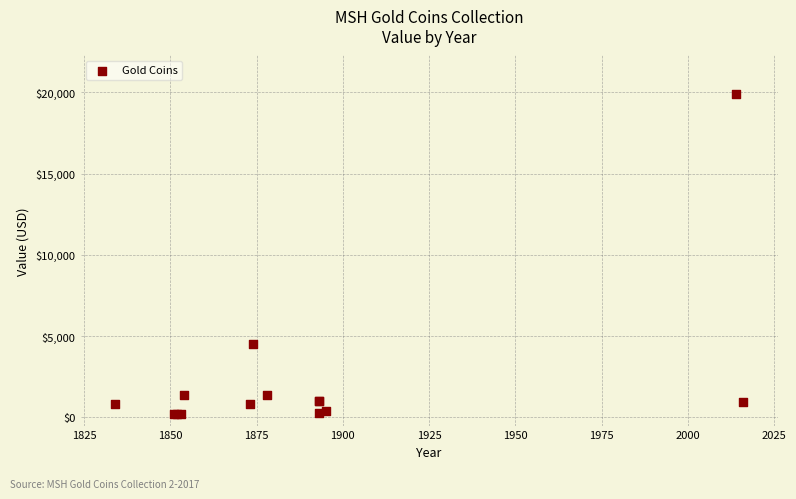

What Y value in the scatter plot is closest to 10037?

4500